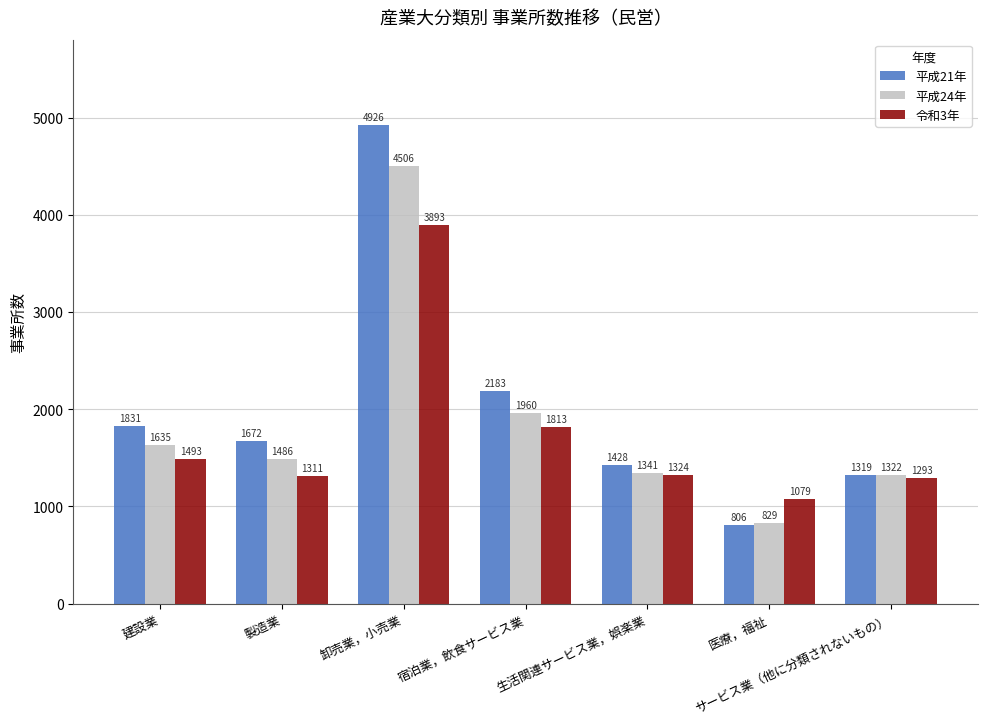

Read the 平成21年 value at 生活関連サービス業，娯楽業, to the nearest 100.

1400